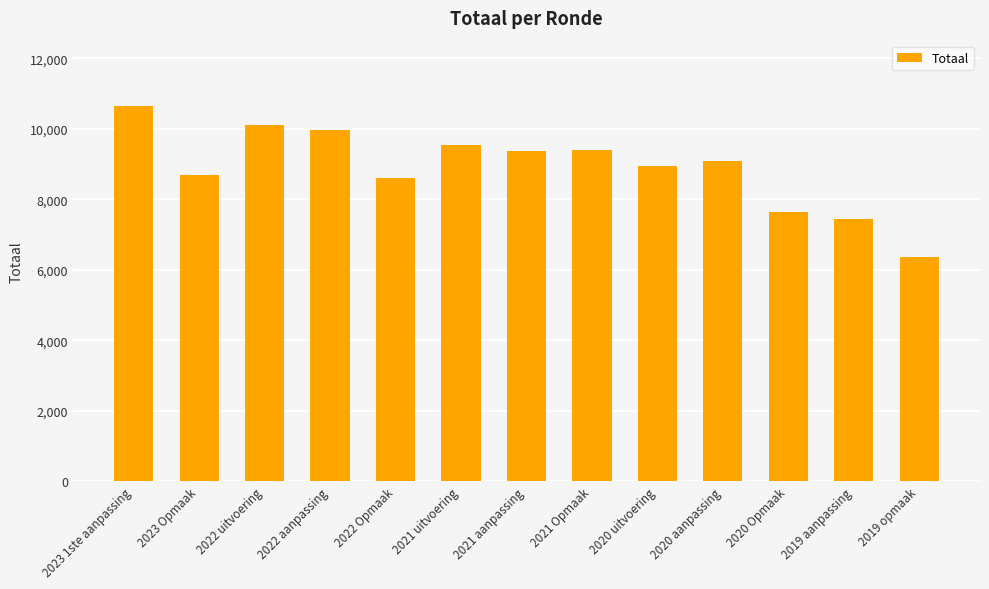

Which label corresponds to the largest value in the chart?

2023 1ste aanpassing